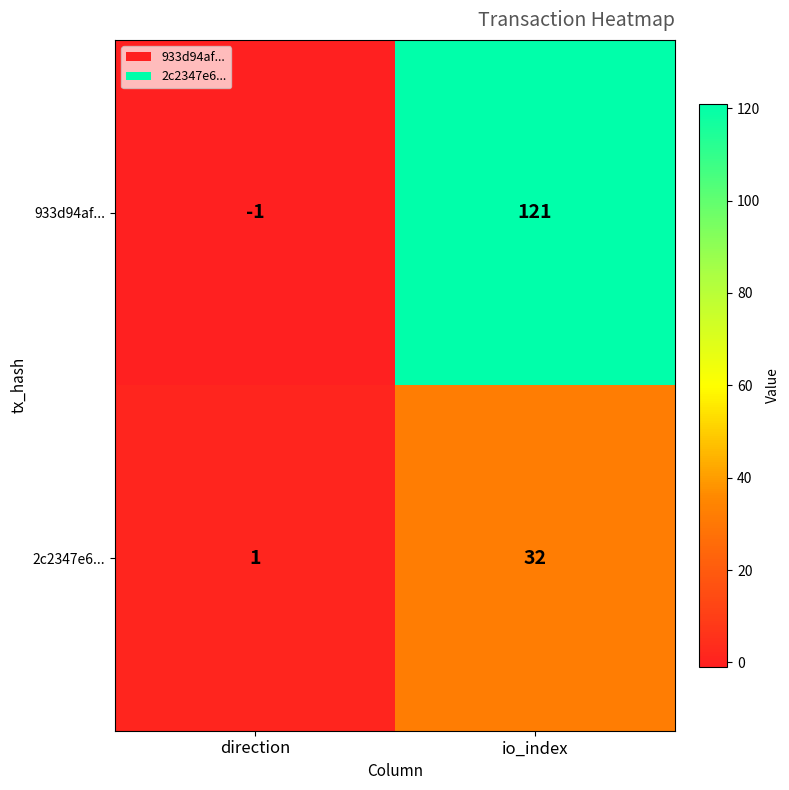

At which label is 2c2347e6... closest to 16?

direction